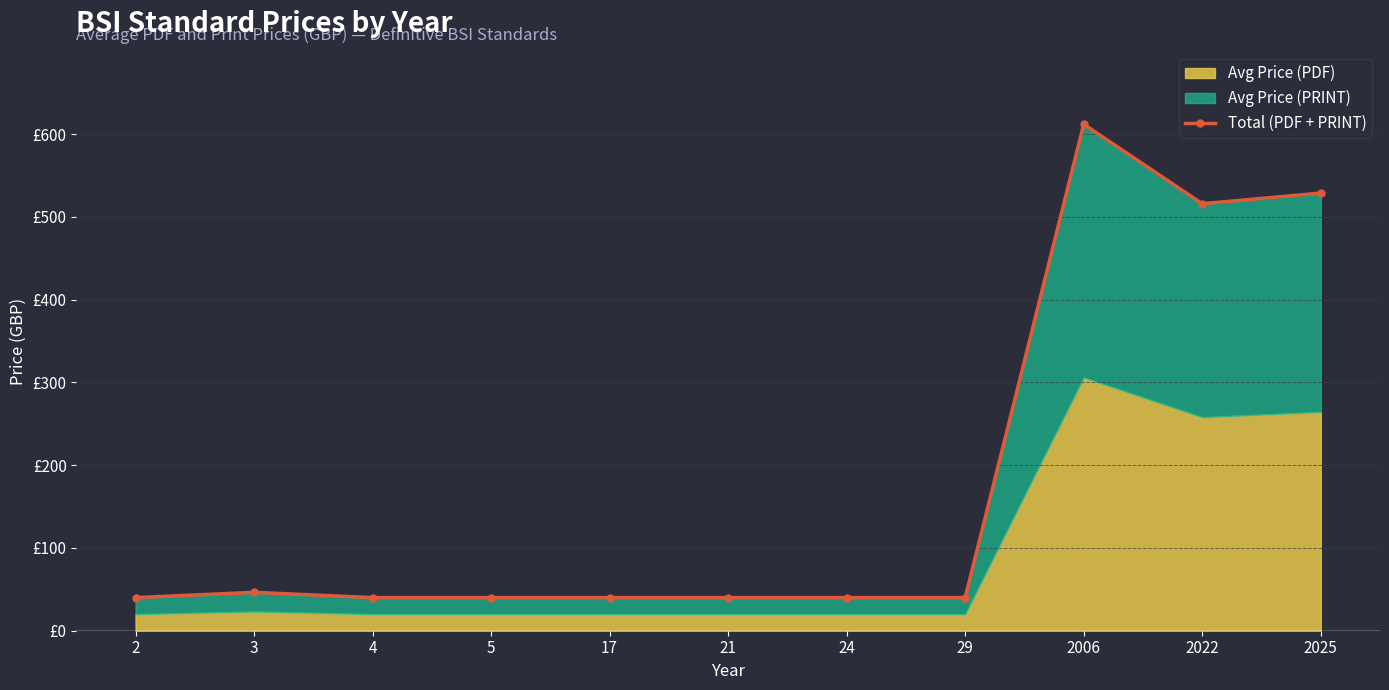

Reading left to right, list all the values displayed in this chart.

2=40.0	3=46.4	4=40.0	5=40.0	17=40.0	21=40.0	24=40.0	29=40.0	2006=612.0	2022=516.0	2025=528.8